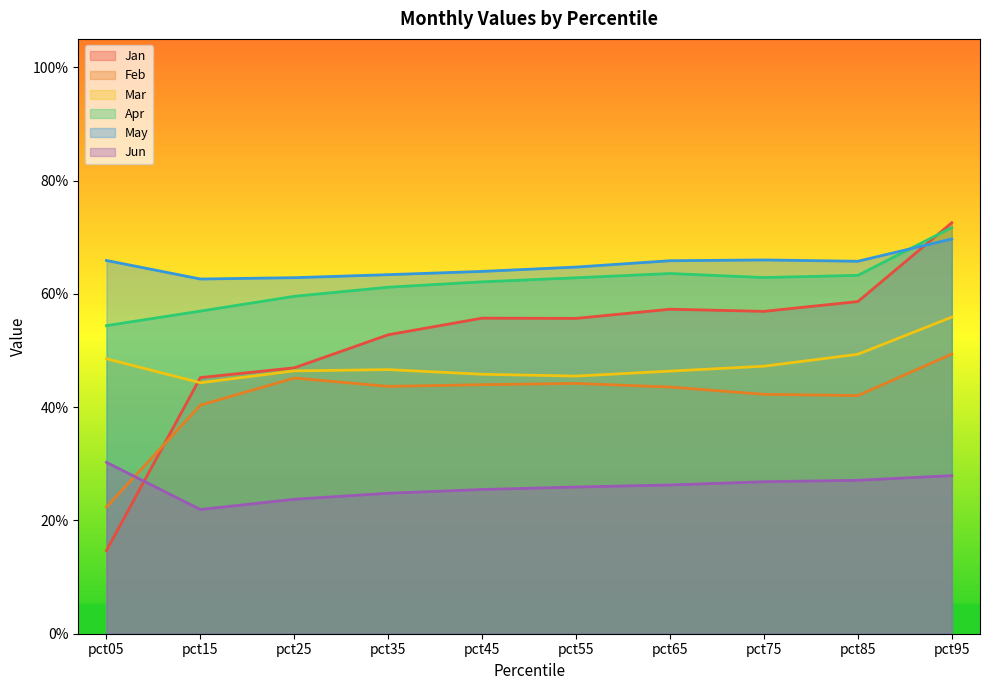

What is the sum of the Jun values at pct75 and pct15?

0.5